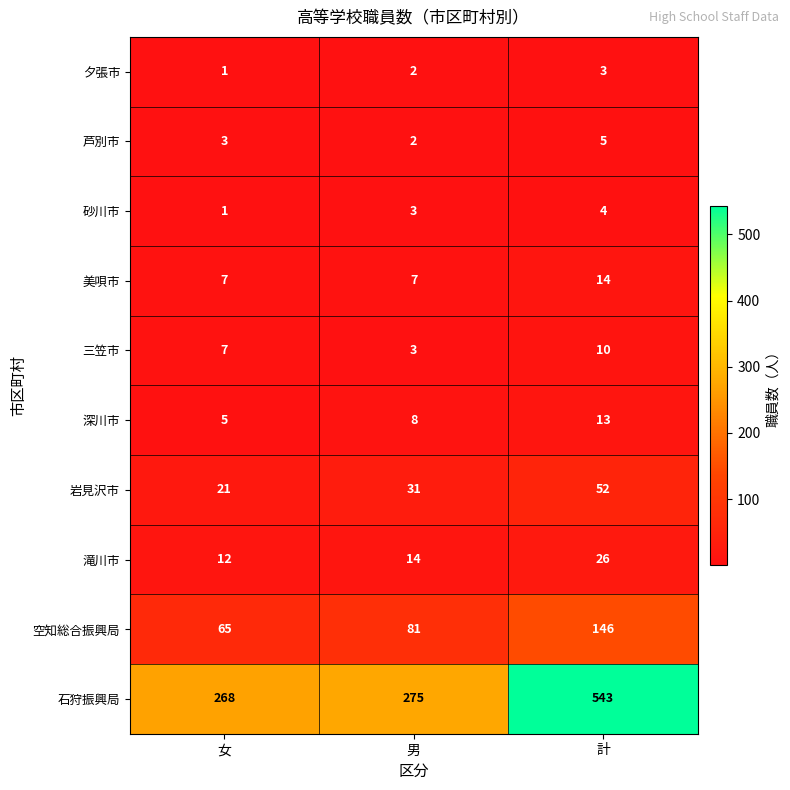

What is the sum of all 美唄市 values?

28